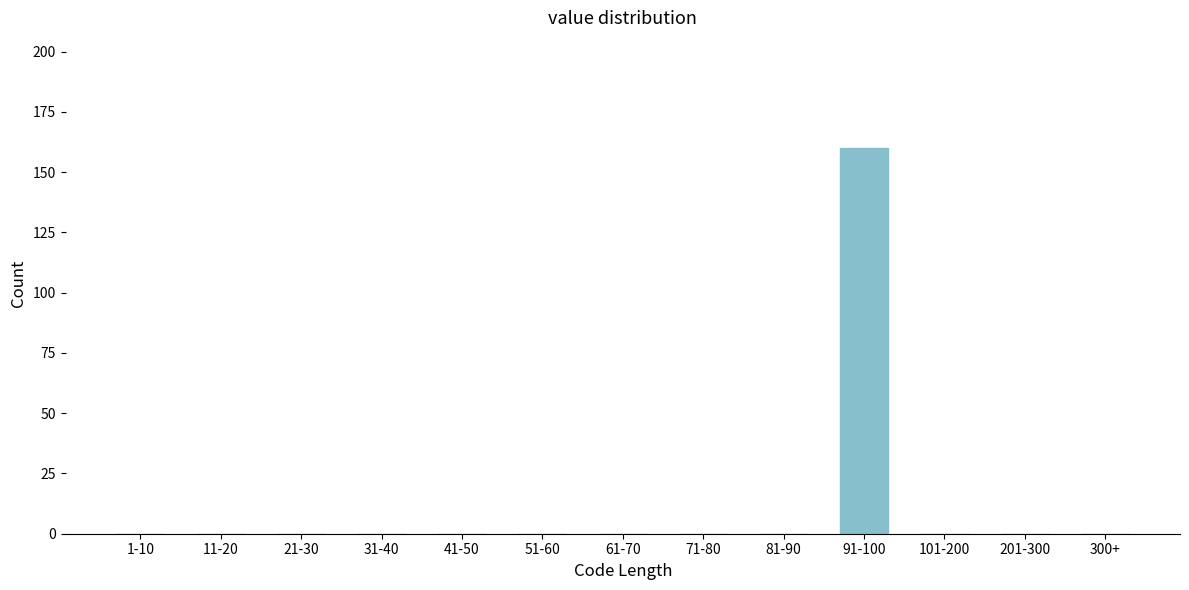

Reading left to right, what are all the values shown in this chart?

1-10=0	11-20=0	21-30=0	31-40=0	41-50=0	51-60=0	61-70=0	71-80=0	81-90=0	91-100=160	101-200=0	201-300=0	300+=0